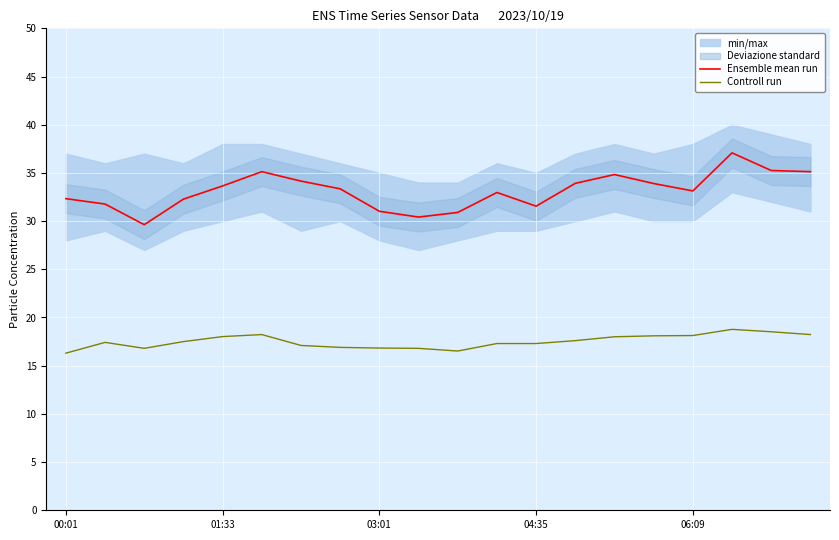

Rank the series by their maximum value, from lowest to highest.

Controll run, Ensemble mean run